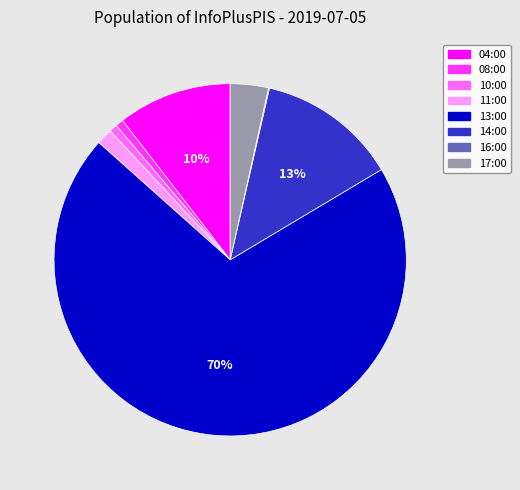

The 10:00 slice represents 1% of the pie. True or false?

True